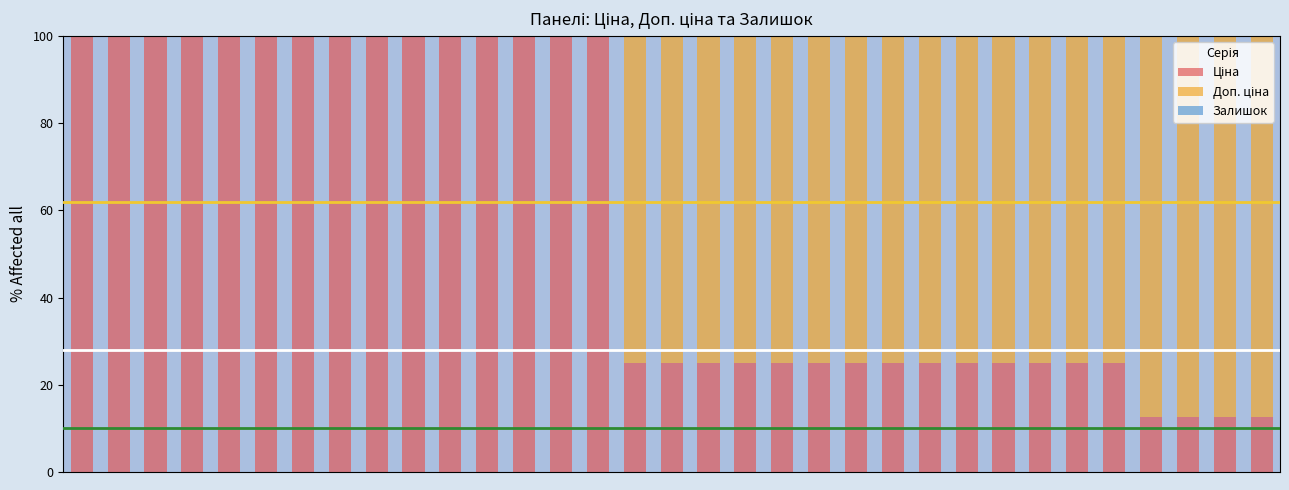

Between 29 and 26, which is larger?

26